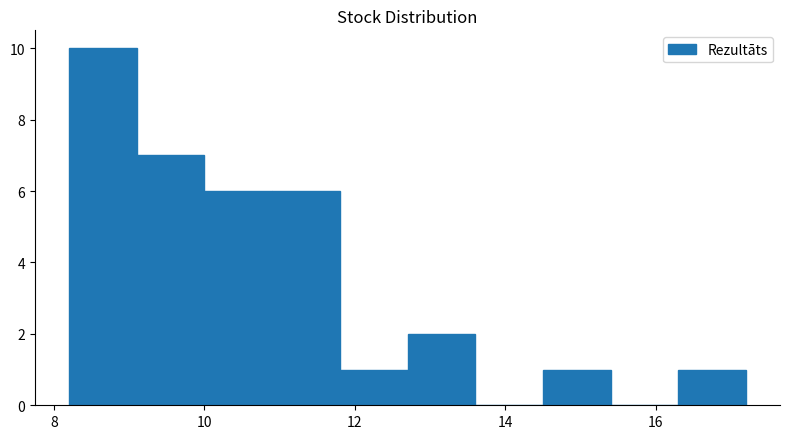

Which range on the x-axis has the tallest bar?

8.2 to 9.1